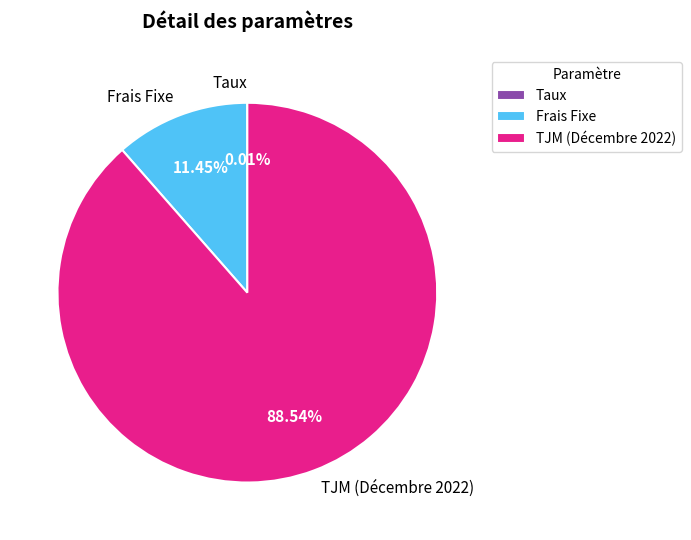

Do Frais Fixe and TJM (Décembre 2022) together represent more than half of the pie?

Yes